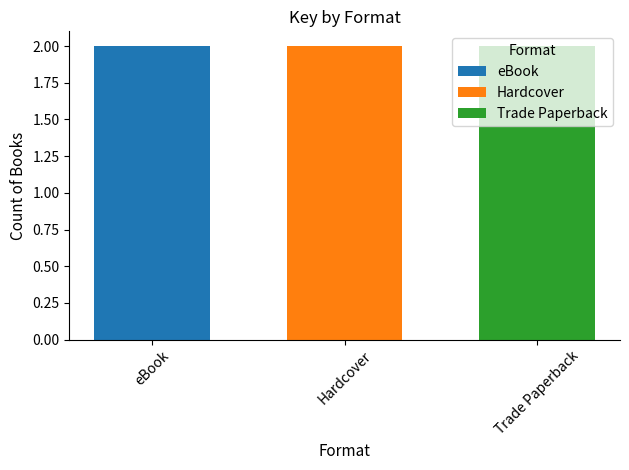

The value at eBook is 268582412. True or false?

False